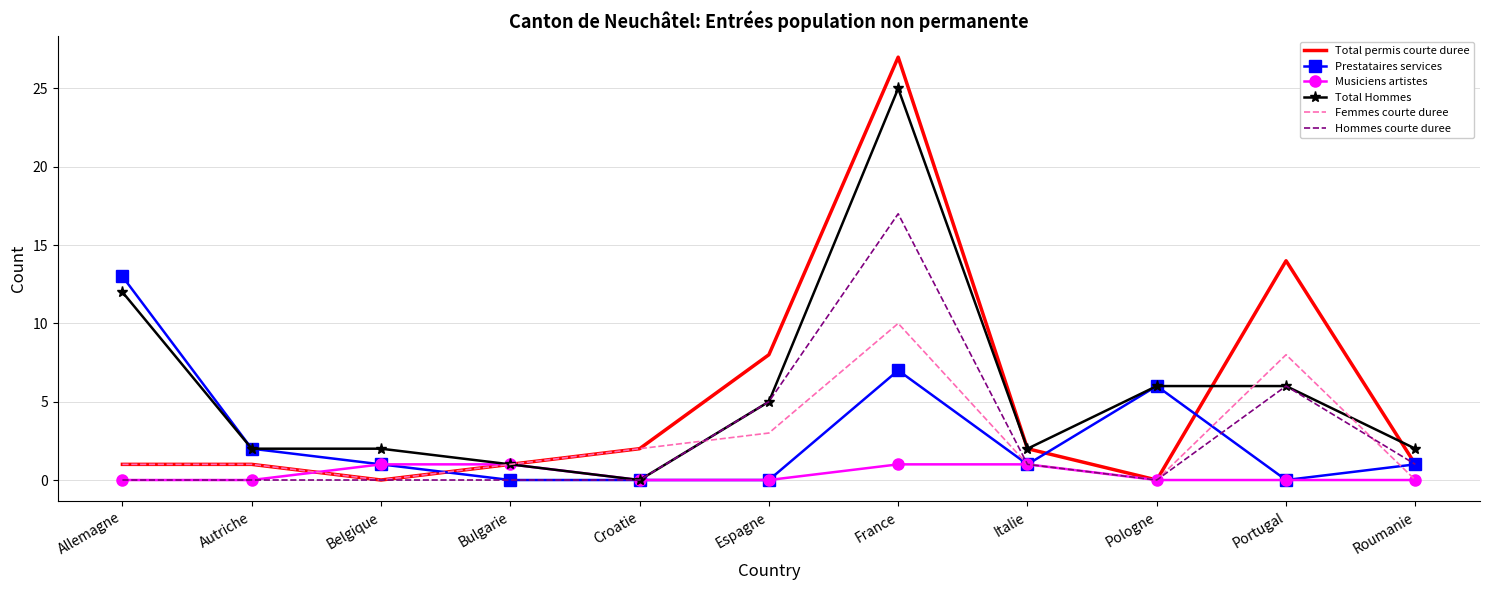

What are all the series names shown in the legend?

Total permis courte duree, Prestataires services, Musiciens artistes, Total Hommes, Femmes courte duree, Hommes courte duree